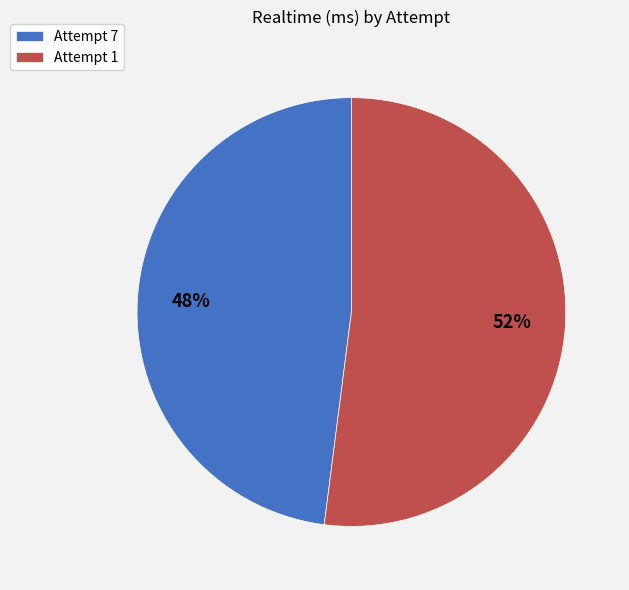

What is the largest slice in the pie chart?

Attempt 1